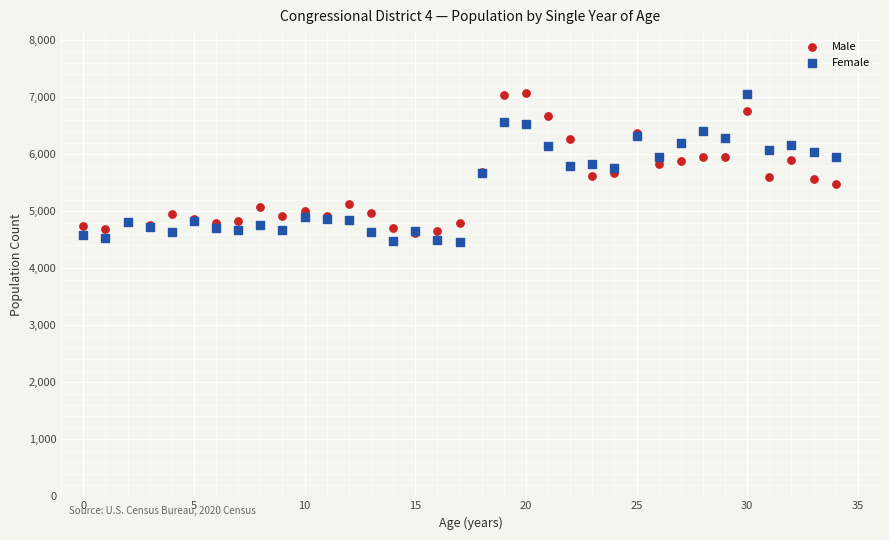

Which series reaches the minimum Y coordinate?

Female